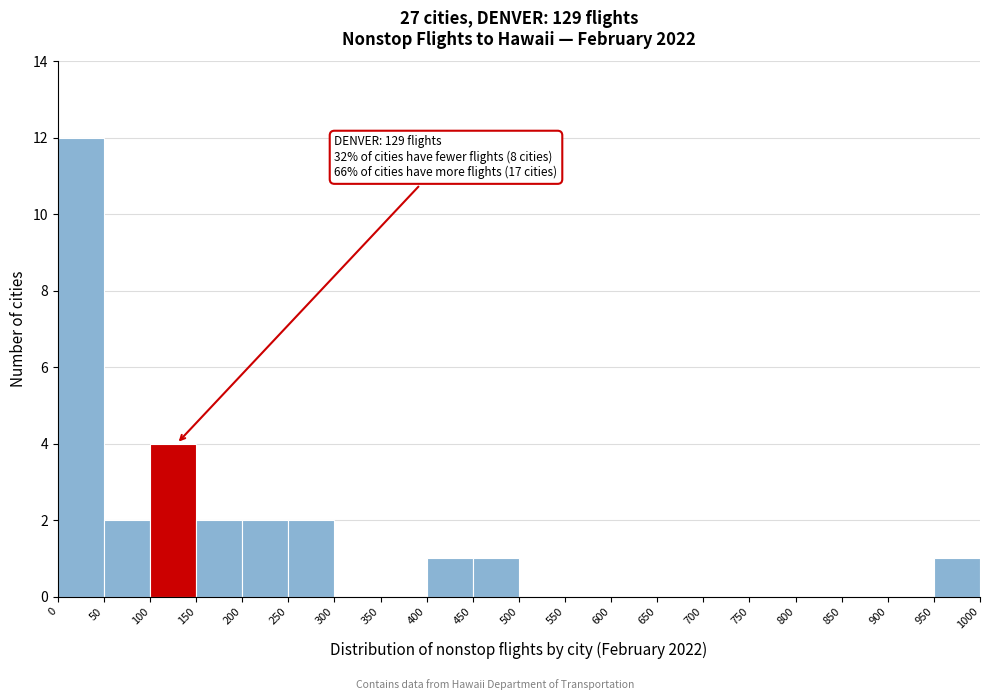

Over which range of the x-axis is the bar tallest?

0 to 50